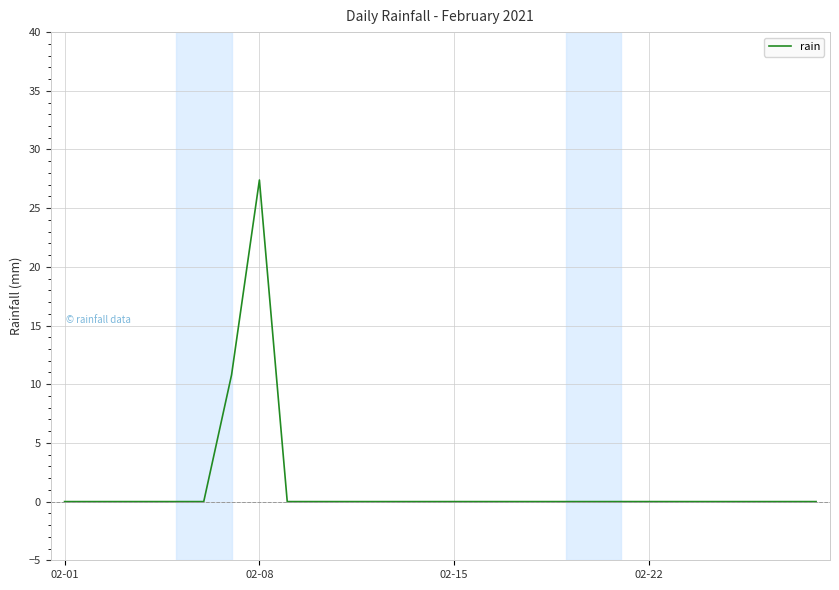

What is the greatest value displayed?

27.4